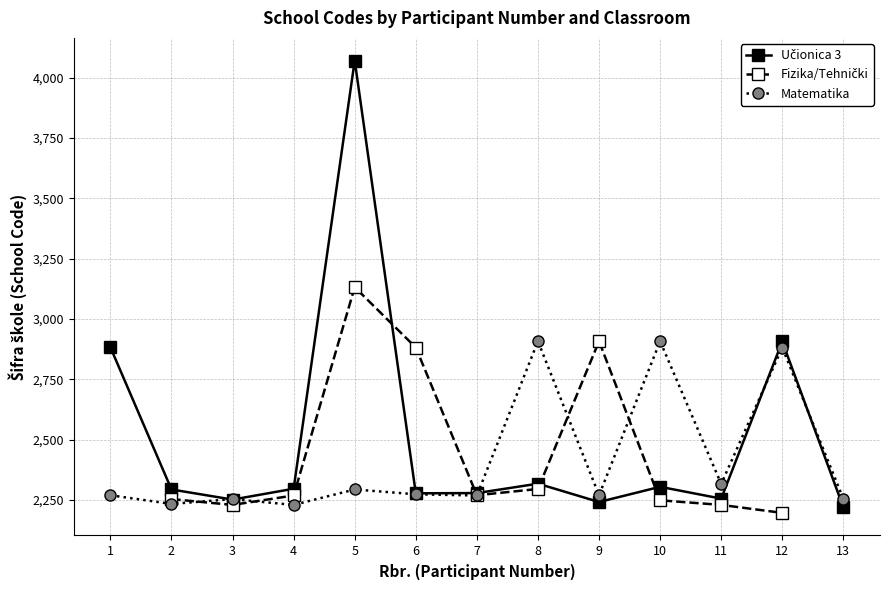

True or false: Matematika has more than 1 points higher than both neighbors.

True